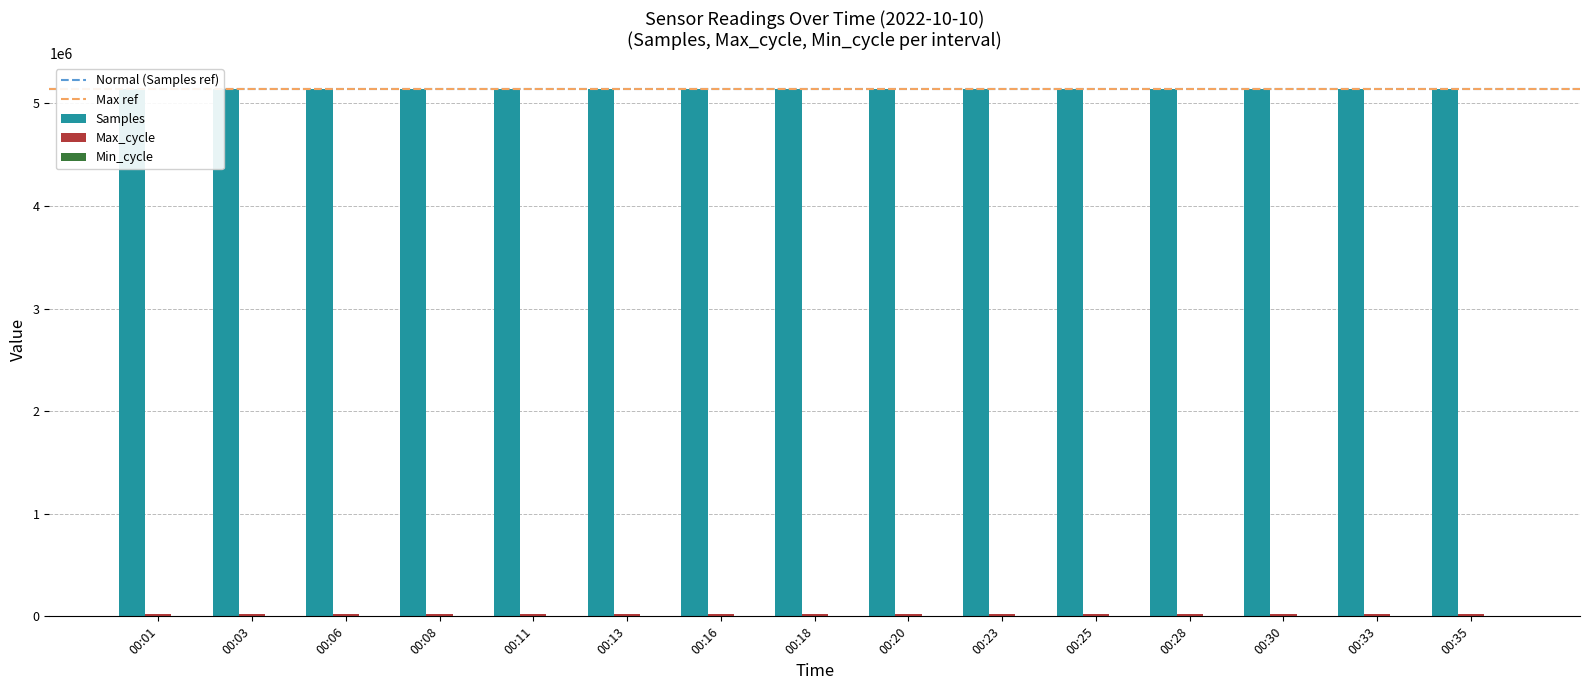

Are the bars grouped side by side (vs. stacked)?

Yes